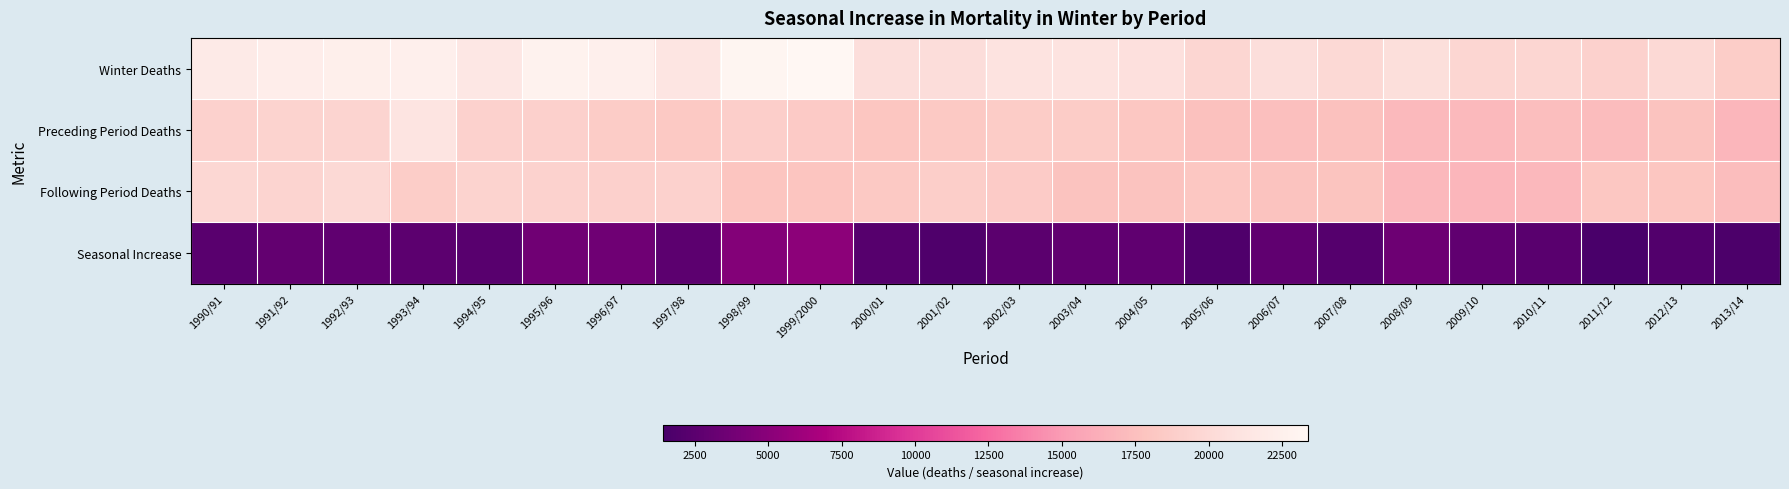

At how many categories does at least one series exceed 5420?

24